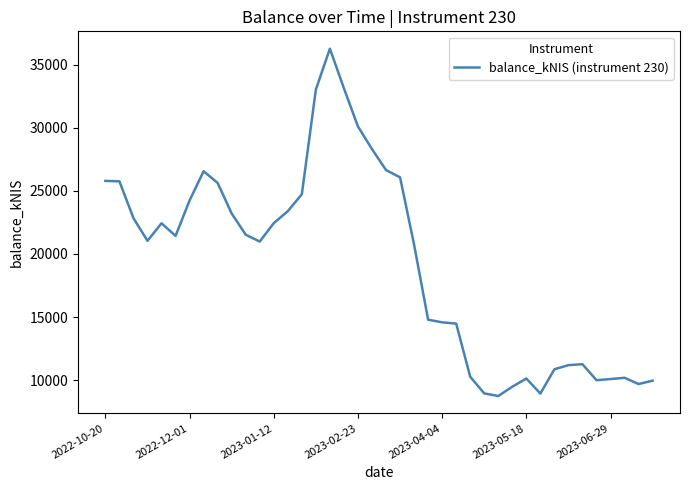

How many lines are shown in the chart?

1